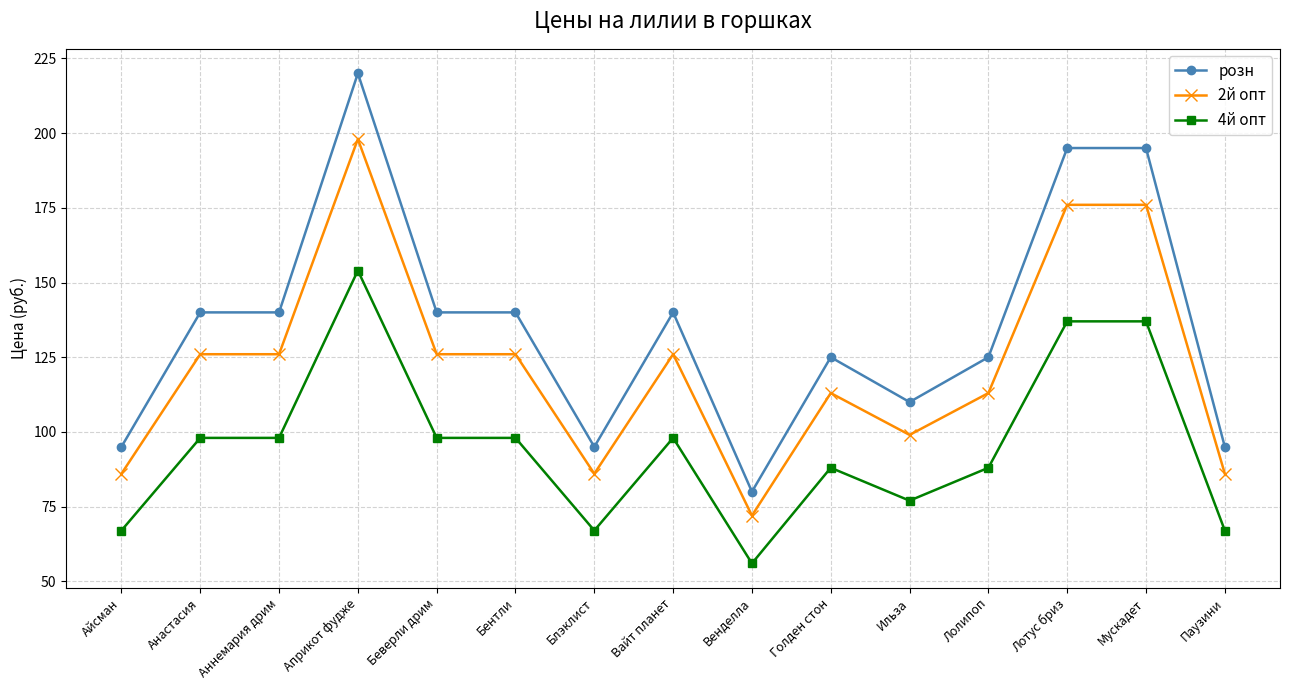

True or false: 4й опт and 2й опт intersect in this chart.

False